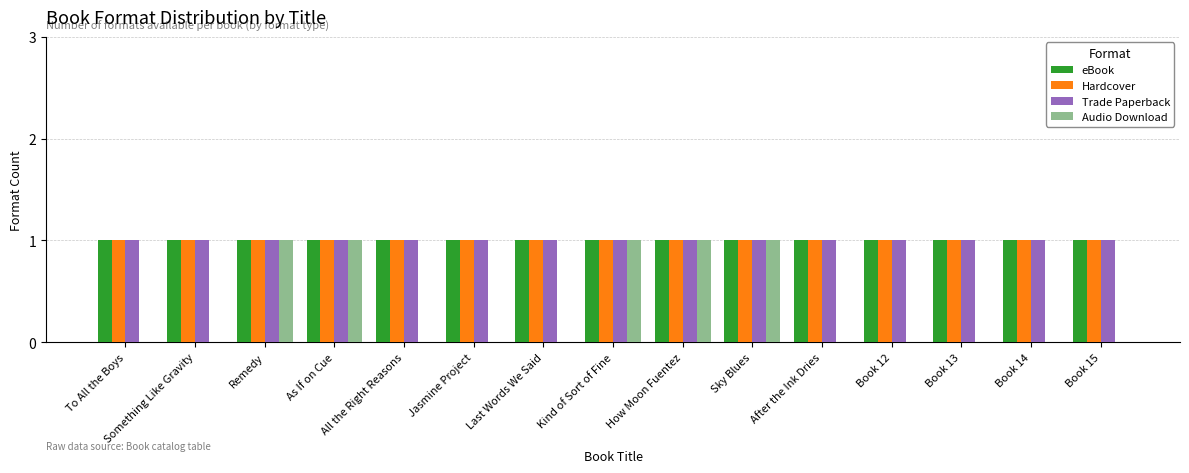

Reading right to left, what are all the values shown in this chart?

eBook: 1	1	1	1	1	1	1	1	1	1	1	1	1	1	1
Hardcover: 1	1	1	1	1	1	1	1	1	1	1	1	1	1	1
Trade Paperback: 1	1	1	1	1	1	1	1	1	1	1	1	1	1	1
Audio Download: 0	0	0	0	0	1	1	1	0	0	0	1	1	0	0